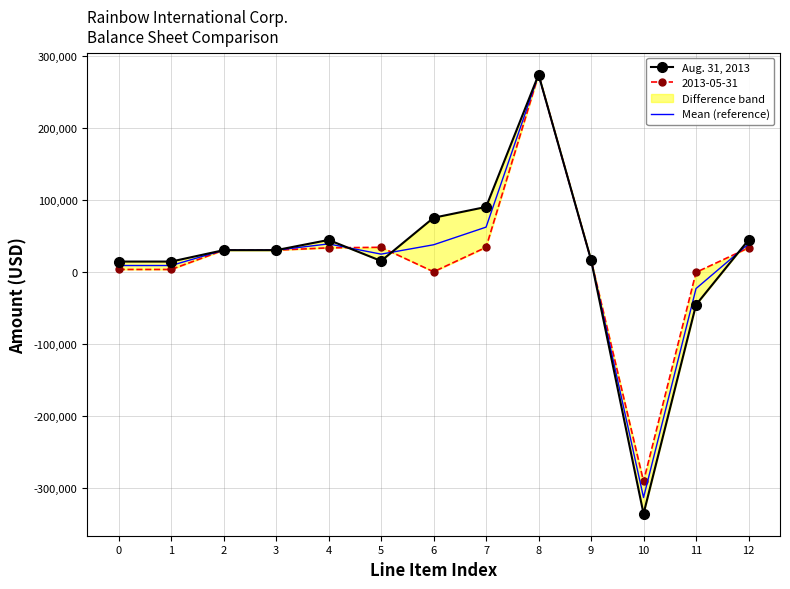

The Mean (reference) series shows 8686.0 at 1. True or false?

True